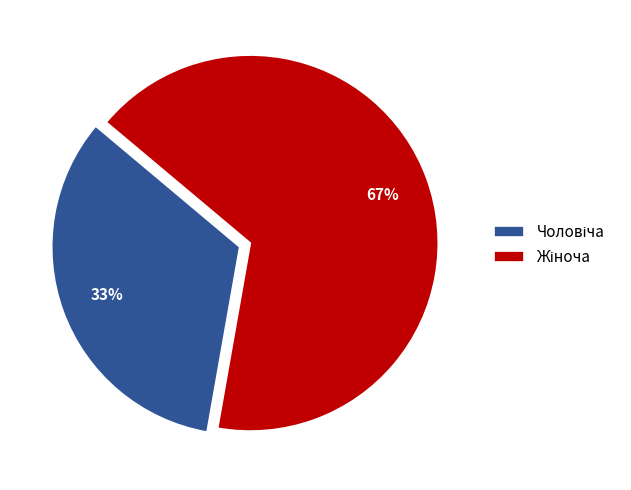

To the nearest percent, what is the average slice percentage?

50%